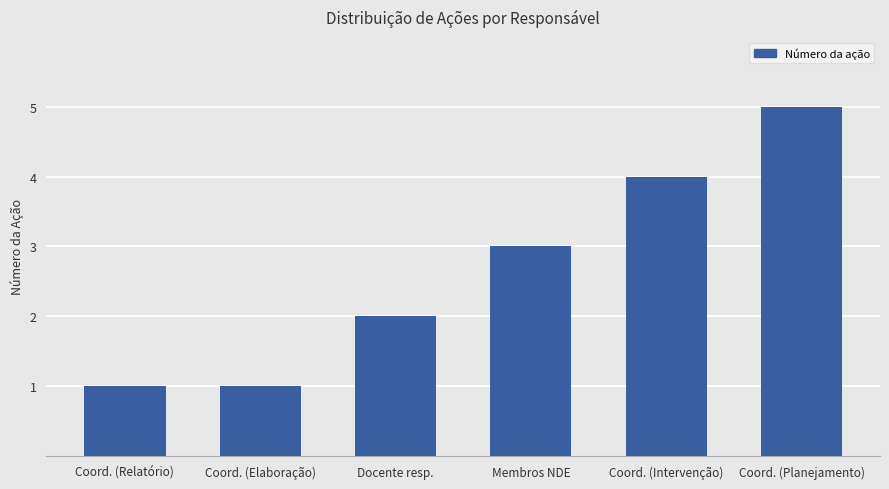

What is the change in value from Membros NDE to Coord. (Planejamento)?

+2